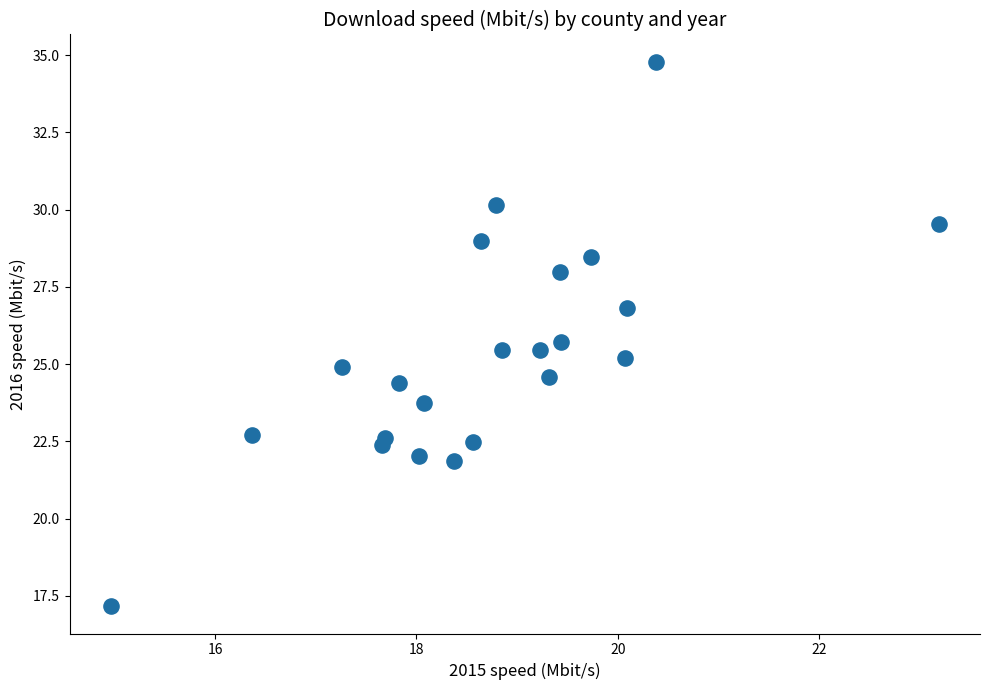

What is the range of X values (max minus min)?

8.2